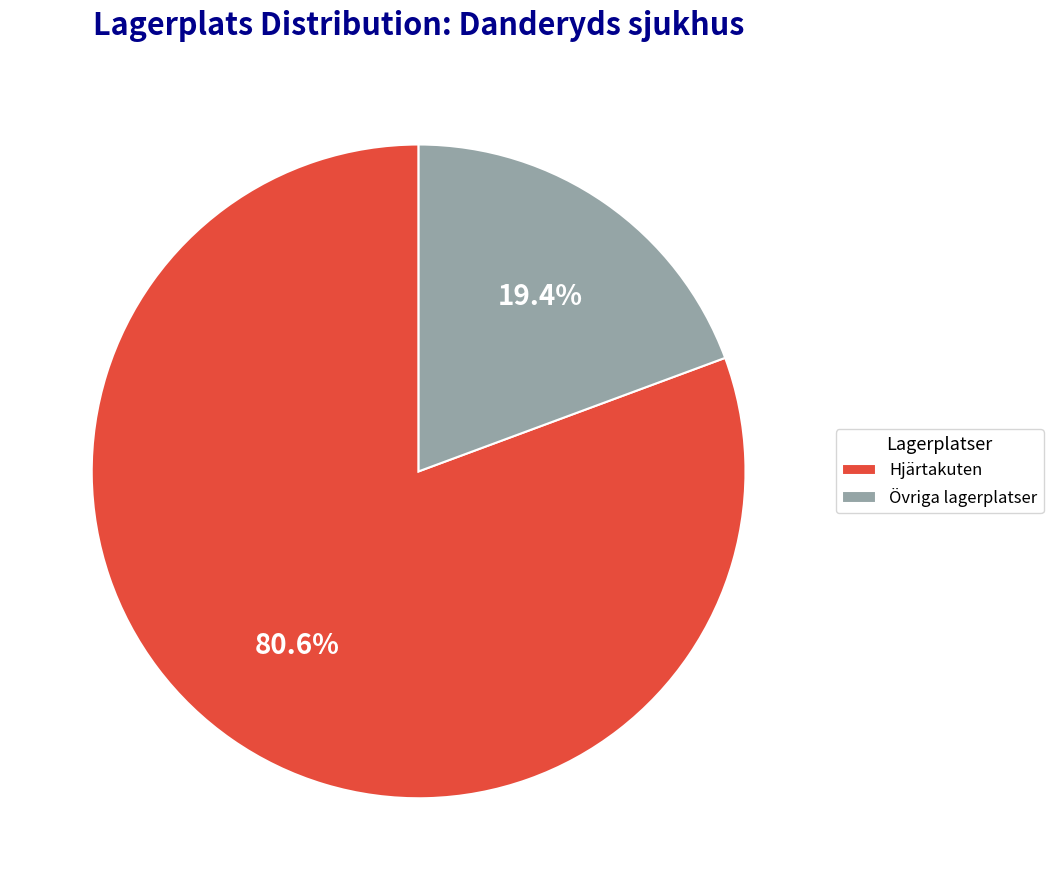

Between Hjärtakuten and Övriga lagerplatser, which is larger?

Hjärtakuten